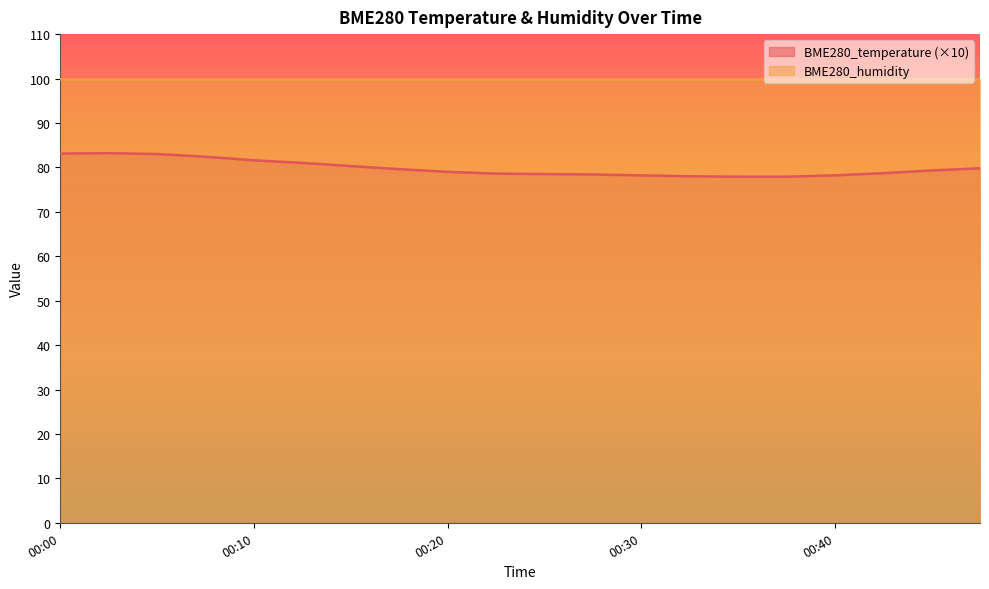

Where is the first local maximum?

00:03